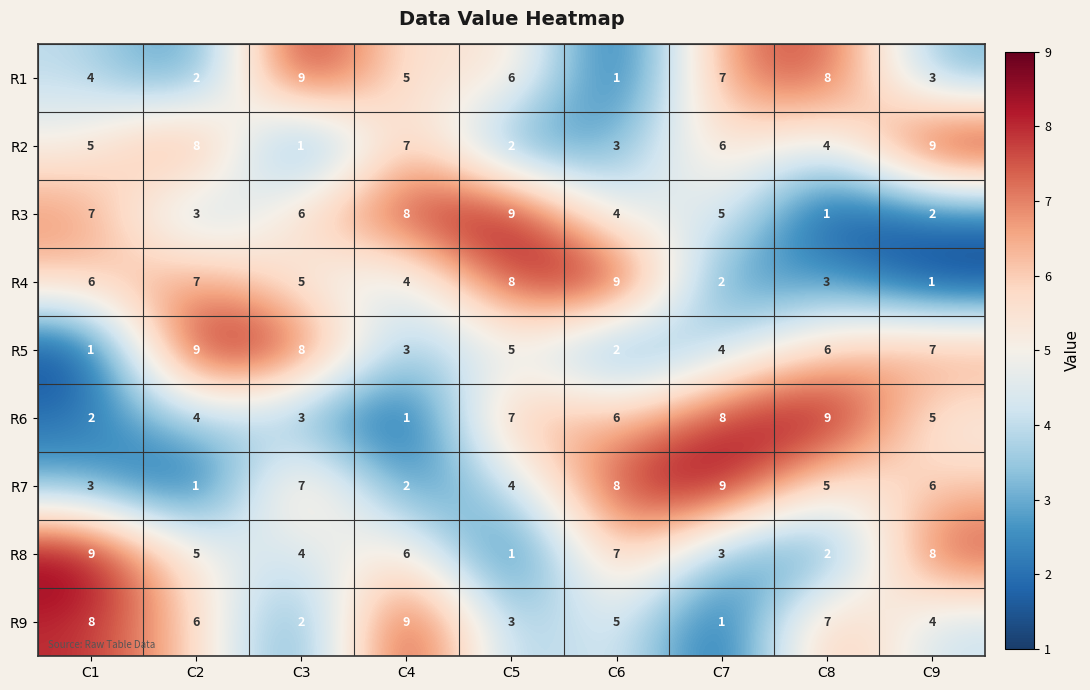

Where is R3 nearest to the value 5?

C7